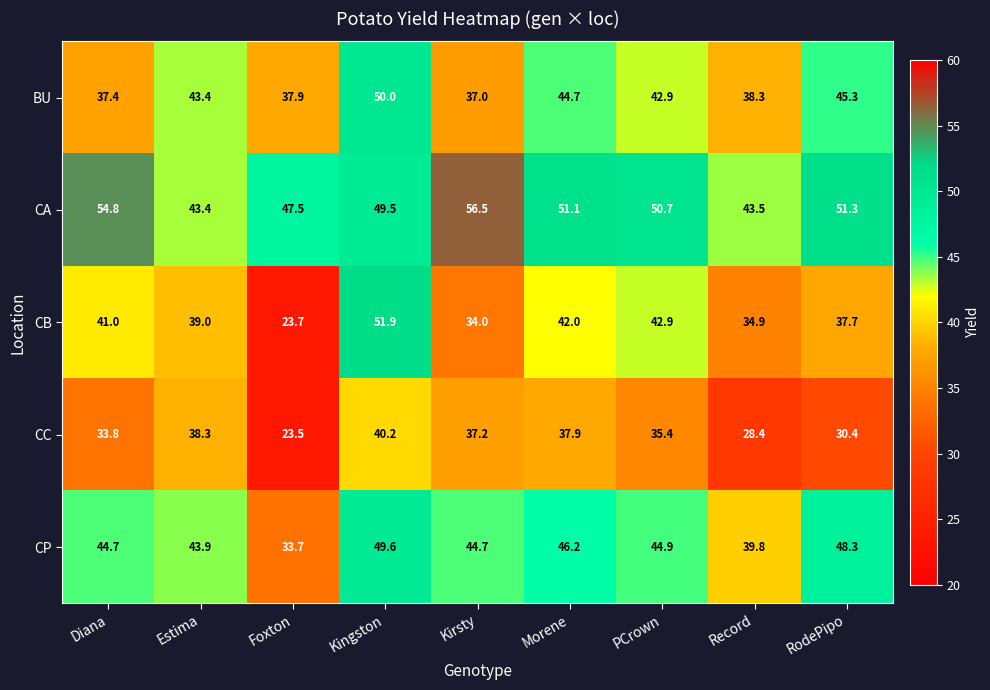

At which label does BU reach its peak?

Kingston